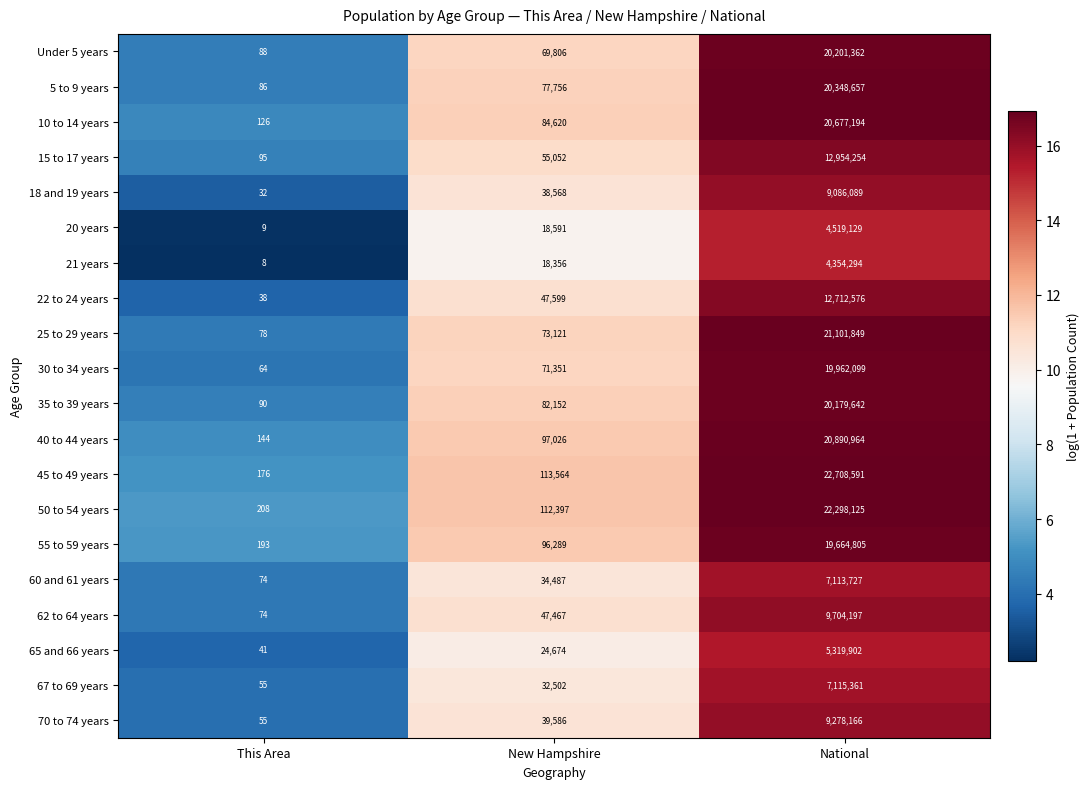

At which category is the sum across all series the highest?

National